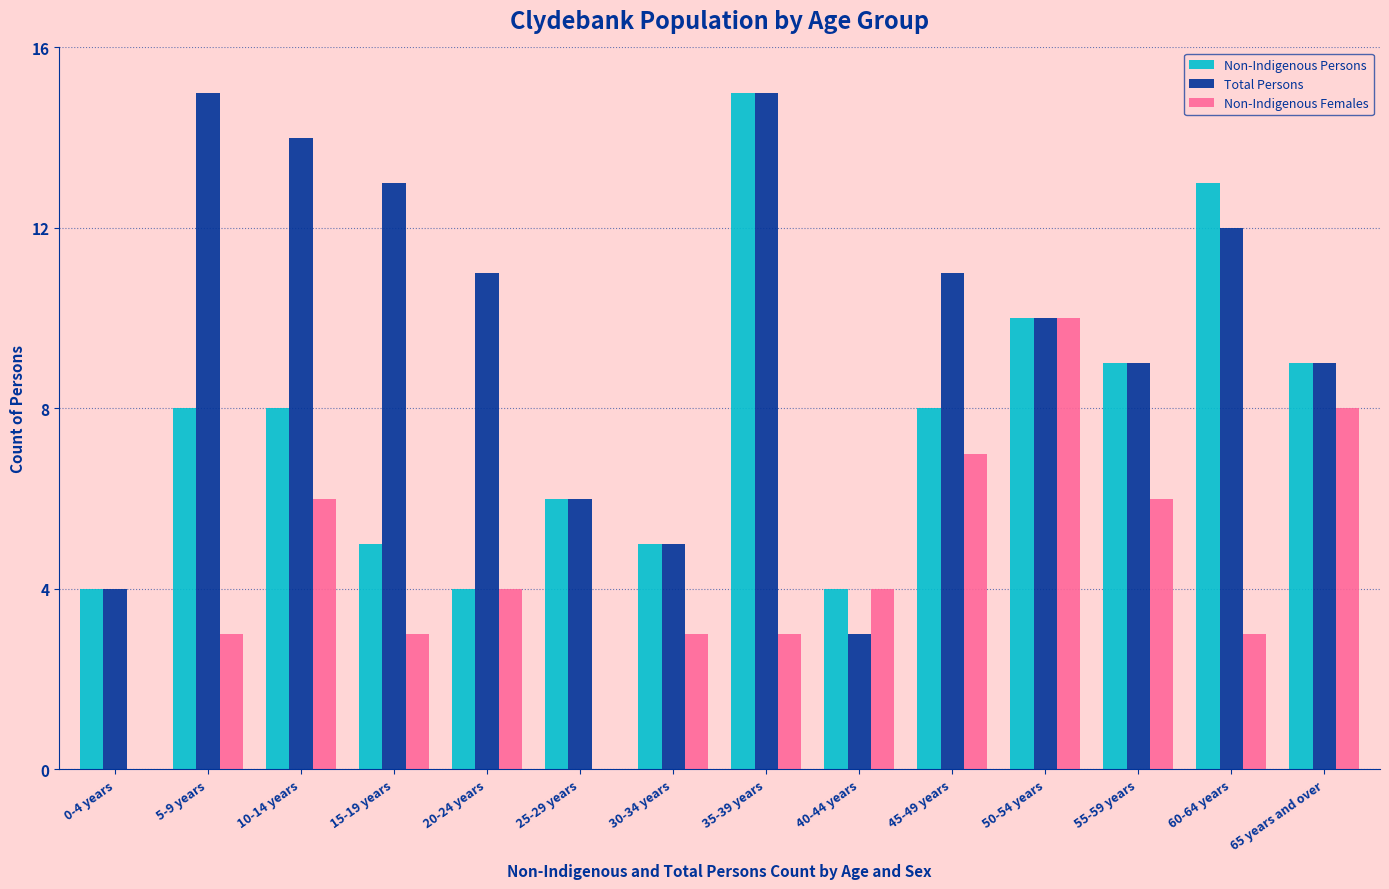

What is the total value across all series at 50-54 years?

30